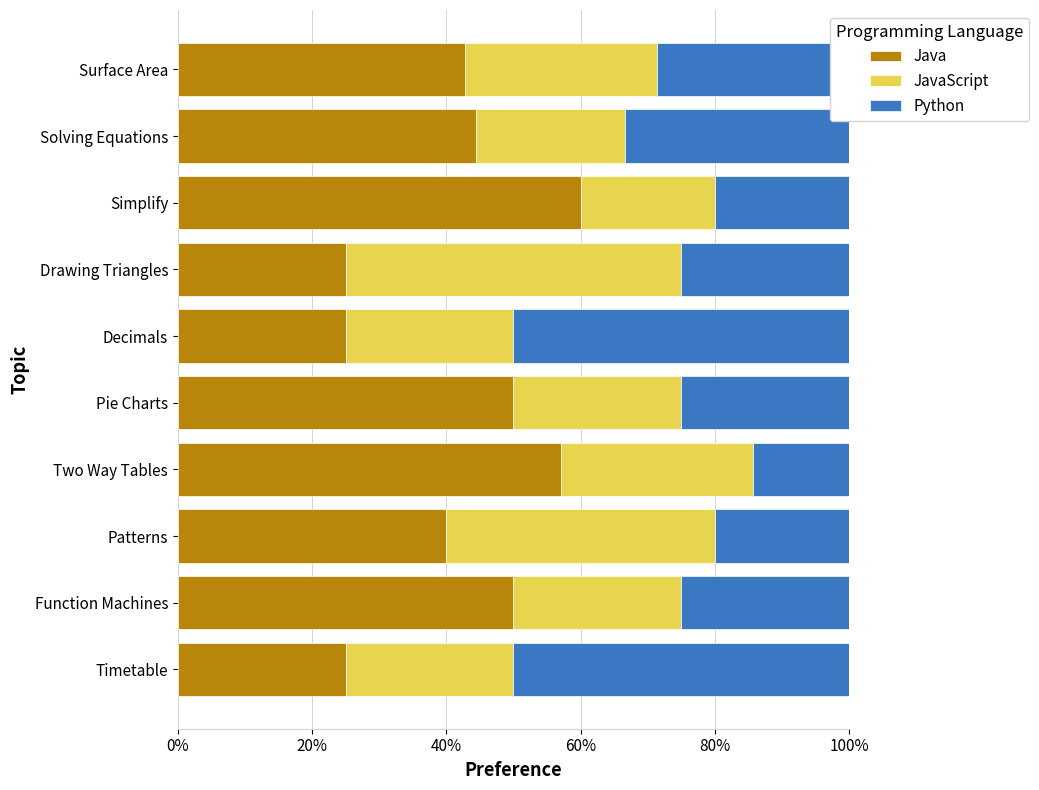

What is the difference between the maximum and minimum values in the Java series?

35.0